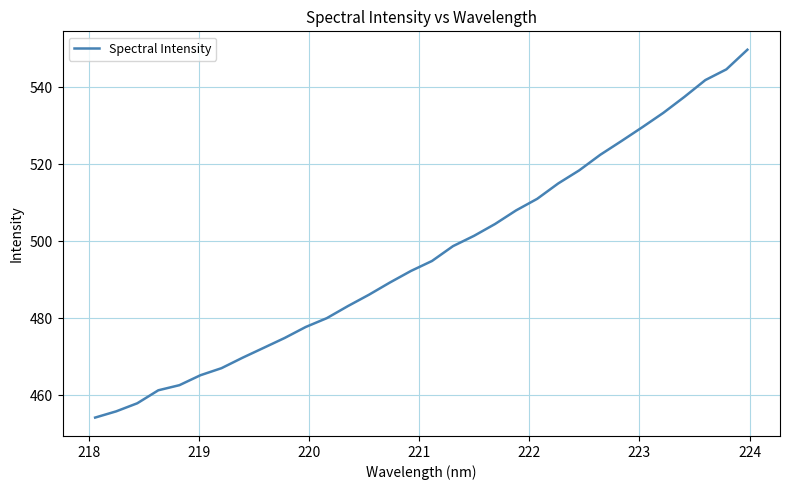

What is the difference between the maximum and minimum values?

95.6